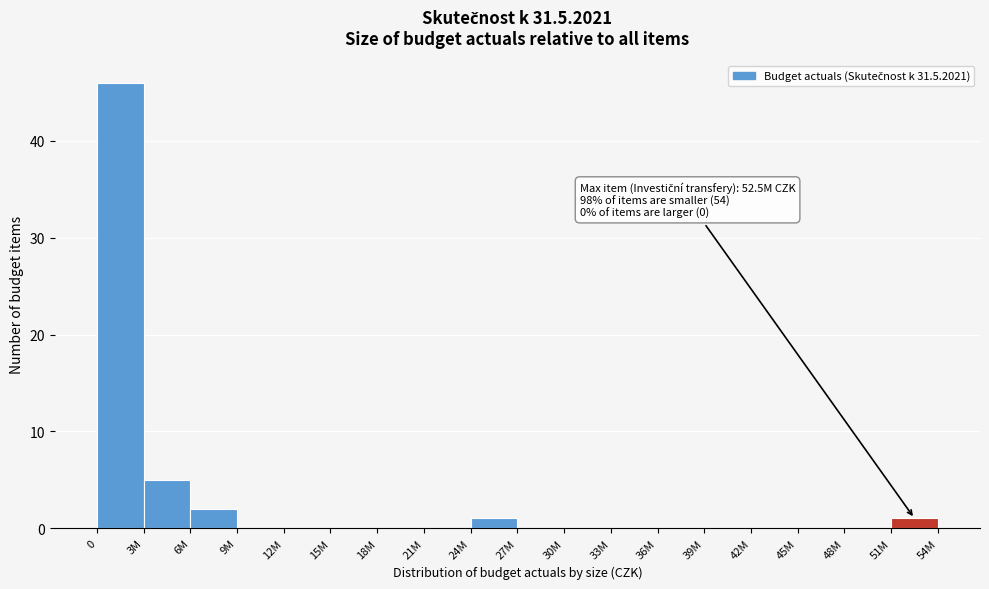

Reading left to right, list all the values displayed in this chart.

0=46	3M=5	6M=2	9M=0	12M=0	15M=0	18M=0	21M=0	24M=1	27M=0	30M=0	33M=0	36M=0	39M=0	42M=0	45M=0	48M=0	51M=1